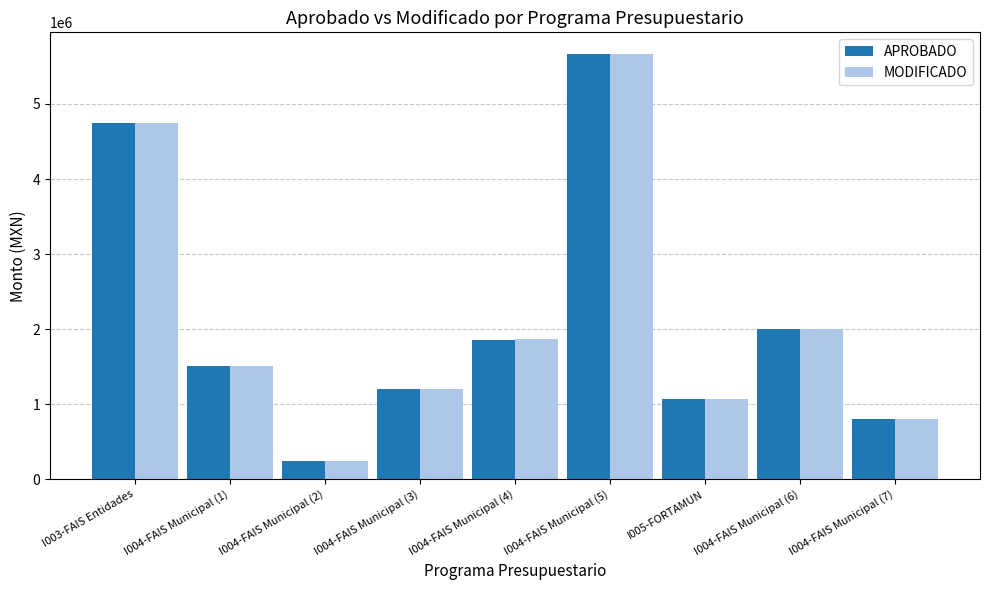

Which category has the highest value in the MODIFICADO series?

I004-FAIS Municipal (5)